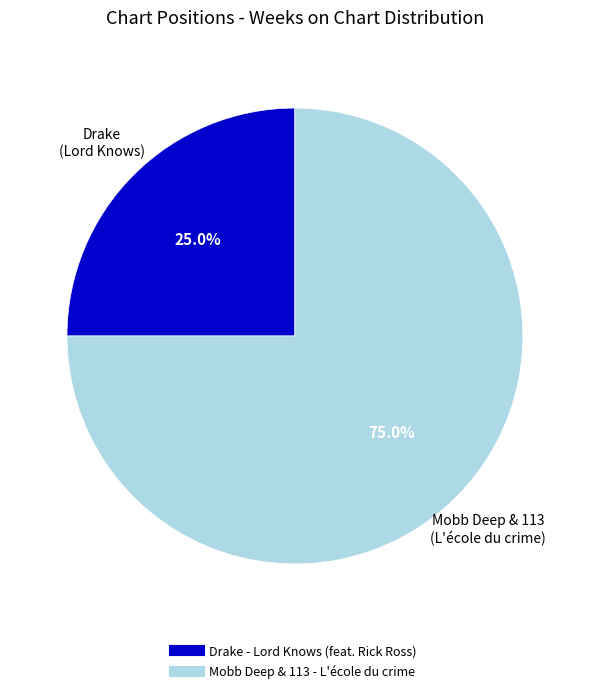

Which category has the biggest portion of the pie?

Mobb Deep & 113 - L'école du crime